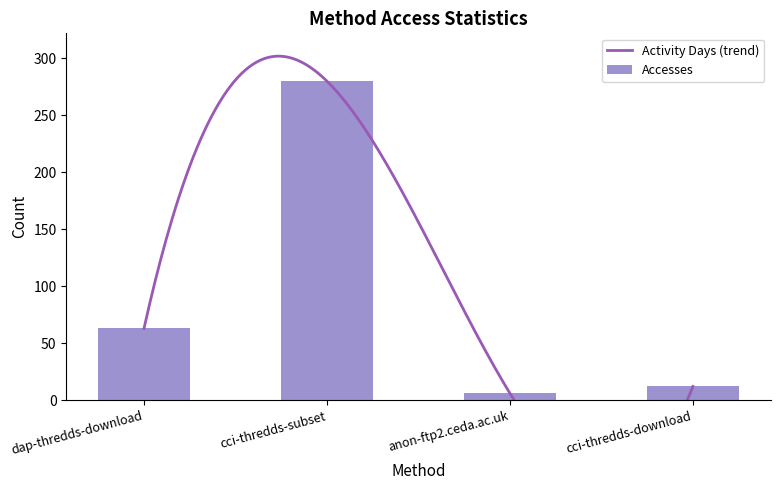

Is it true that Accesses equals 98 at dap-thredds-download?

False